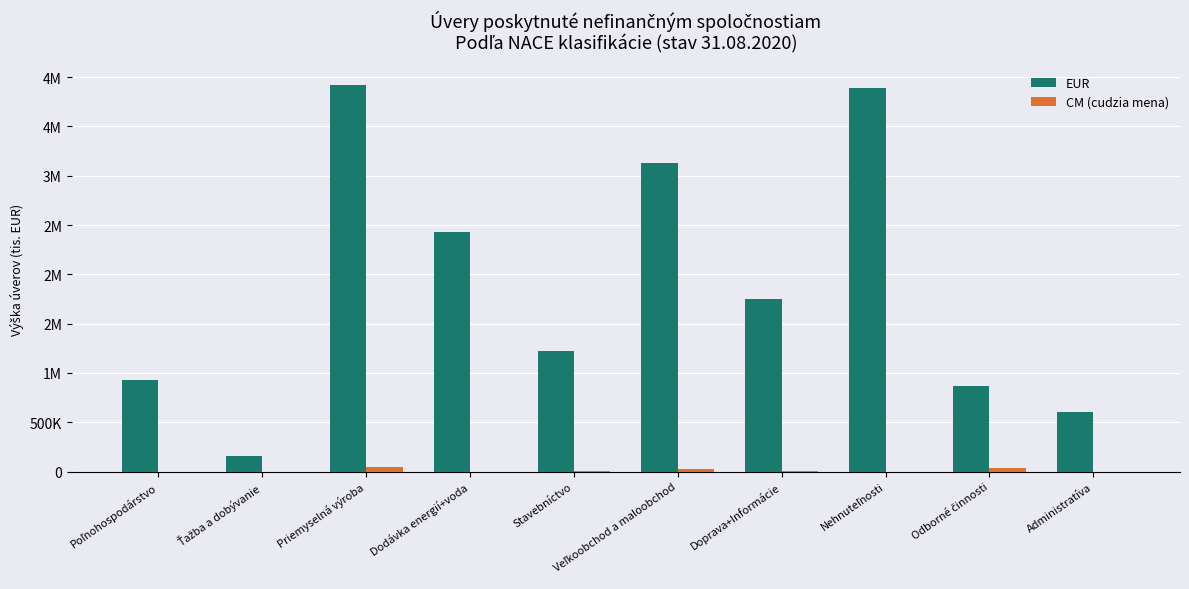

What are all the series names shown in the legend?

EUR, CM (cudzia mena)